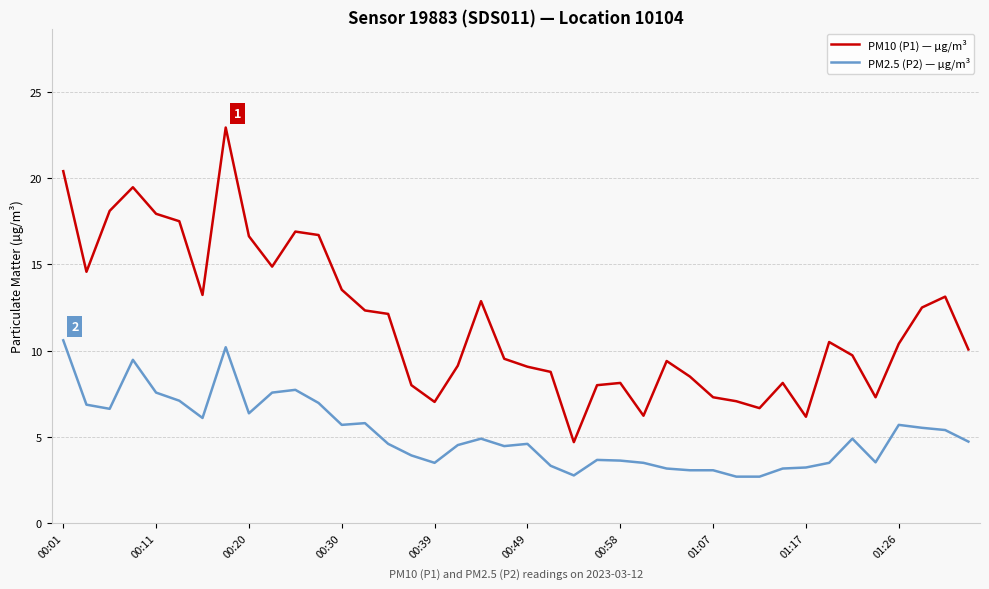

Which series has the largest total across all categories?

PM10 (P1) — µg/m³